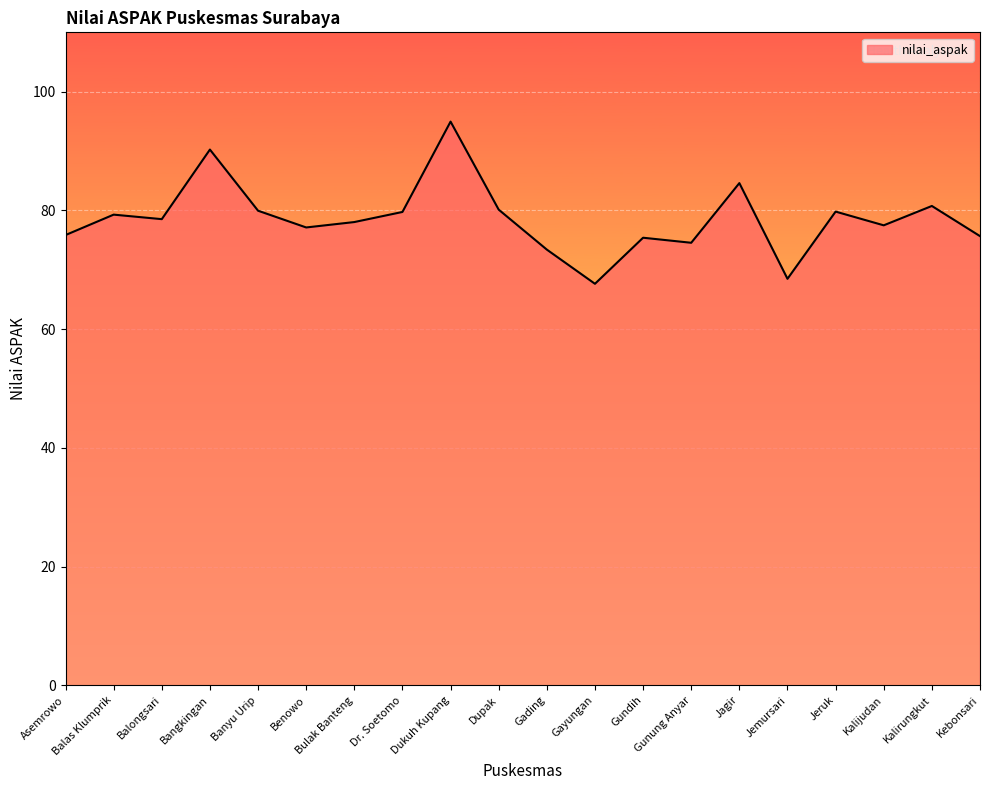

Is it true that the value at Benowo is 77.1?

True